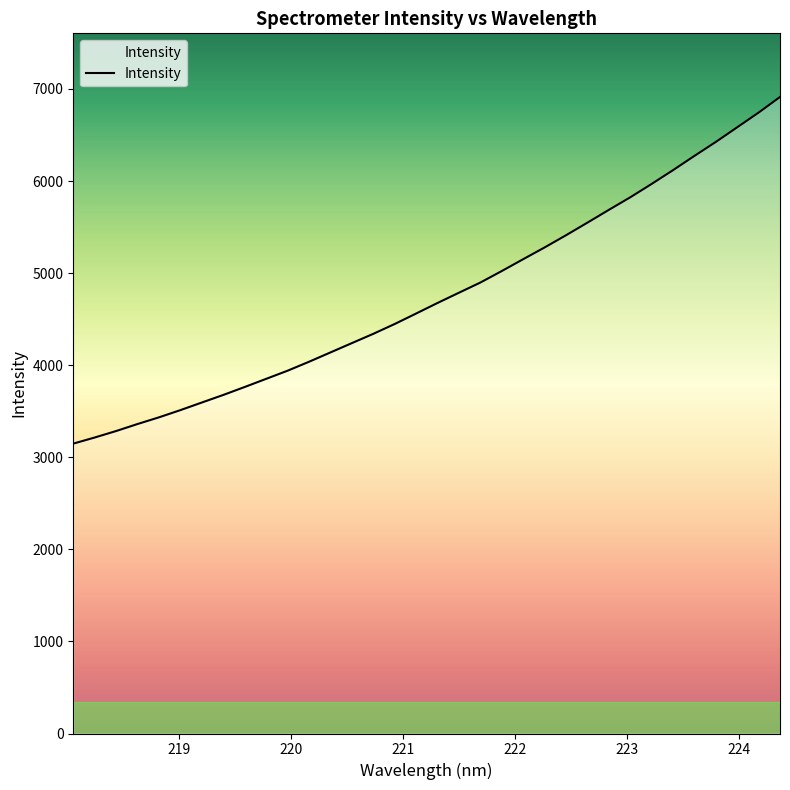

What is the difference between the maximum and minimum values?

3764.7